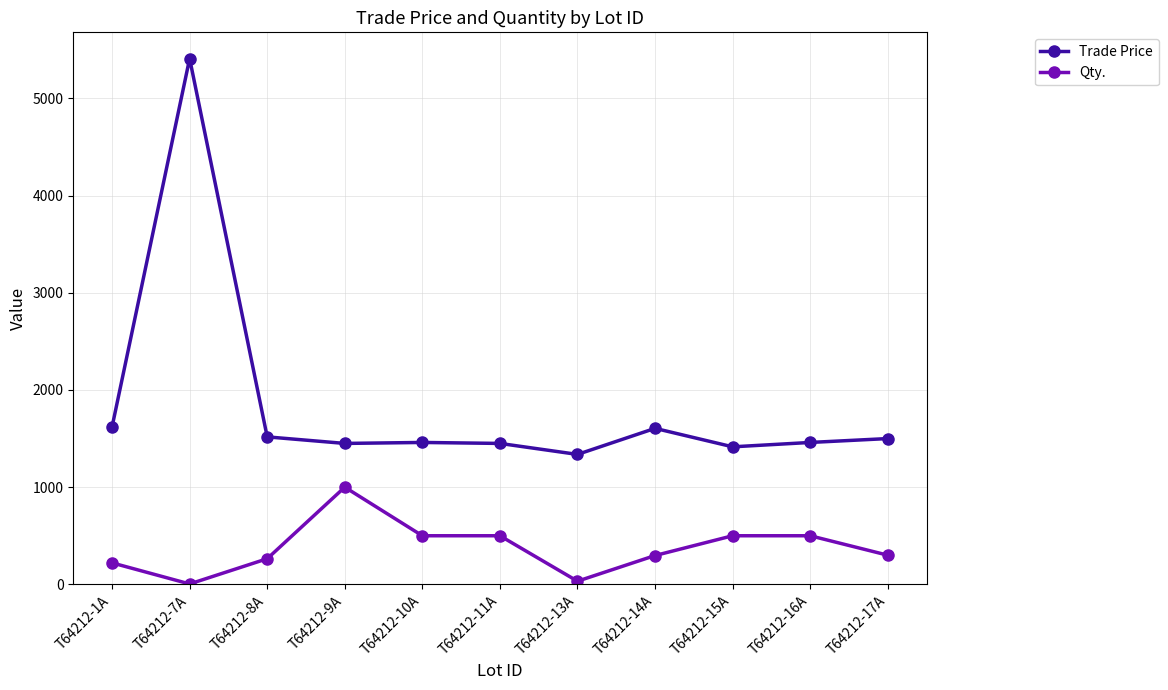

True or false: Trade Price and Qty. cross at least once.

False